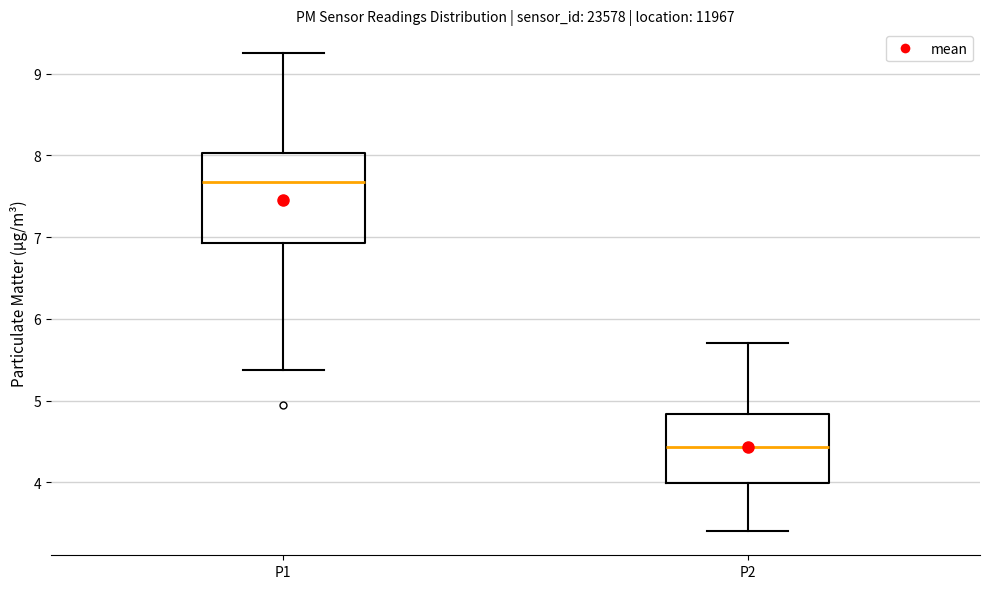

Reading left to right, transcribe this box plot: for each box, give where its median line is, the range the box spans, and where its two whiskers end, as read against the y-axis. The values are not printed on the chart, so give them approximately, as read against the axis.

P1: median 7.7, box 6.9 to 8.0, whiskers 5.4 to 9.3
P2: median 4.4, box 4.0 to 4.8, whiskers 3.4 to 5.7